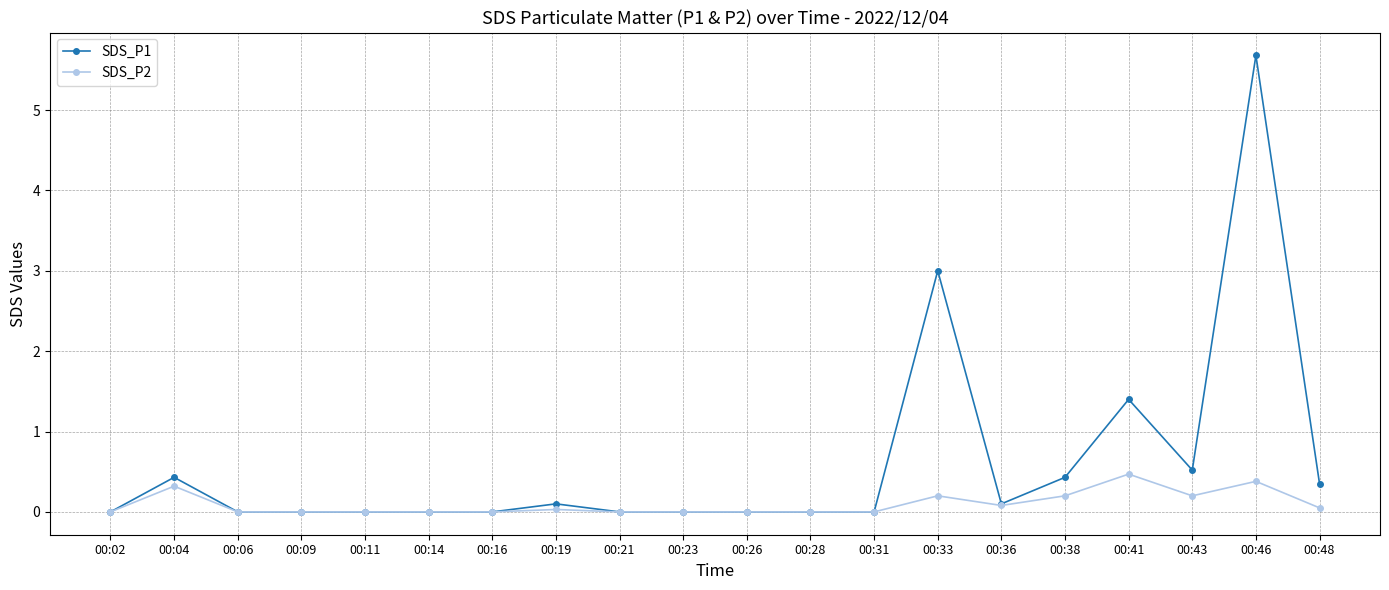

Which series has the largest total across all categories?

SDS_P1